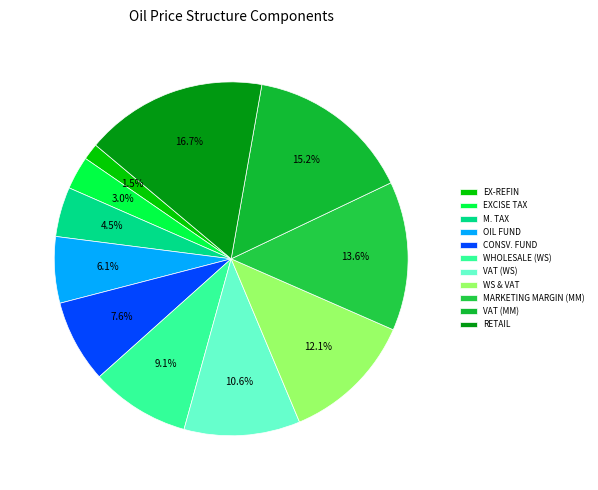

Which slice is the smallest?

EX-REFIN